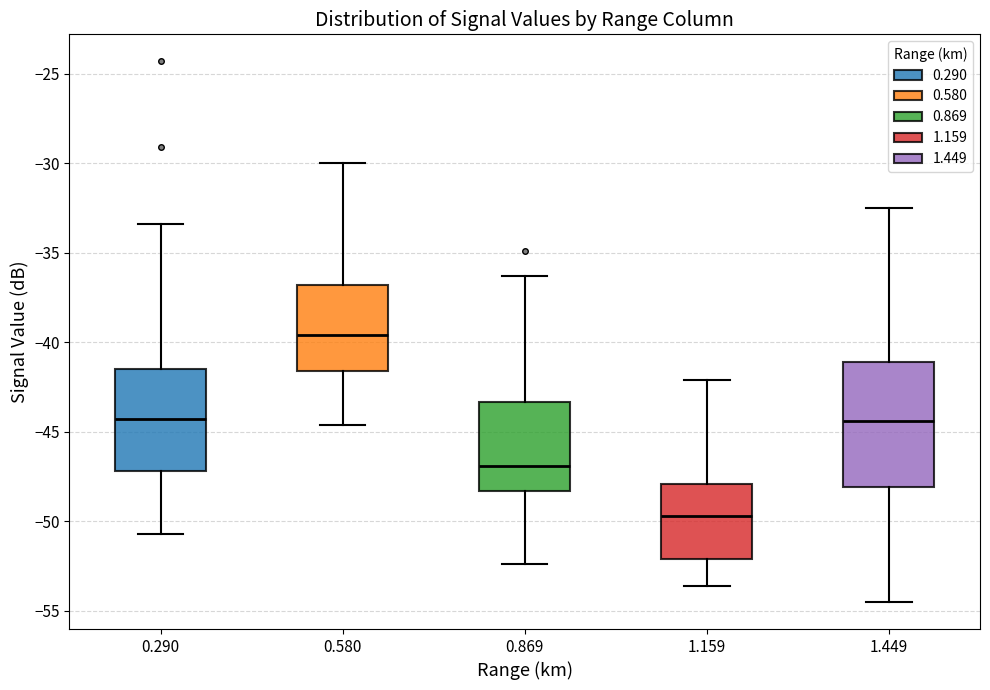

Reading left to right, read every box against the y-axis: the position of its median line, the range the box covers, and the ends of its whiskers. The values are not printed on the chart, so give them approximately, as read against the axis.

0.290: median -44.5, box -47.0 to -41.5, whiskers -50.5 to -33.5
0.580: median -39.5, box -41.5 to -37.0, whiskers -44.5 to -30.0
0.869: median -47.0, box -48.5 to -43.5, whiskers -52.5 to -36.5
1.159: median -49.5, box -52.0 to -48.0, whiskers -53.5 to -42.0
1.449: median -44.5, box -48.0 to -41.0, whiskers -54.5 to -32.5